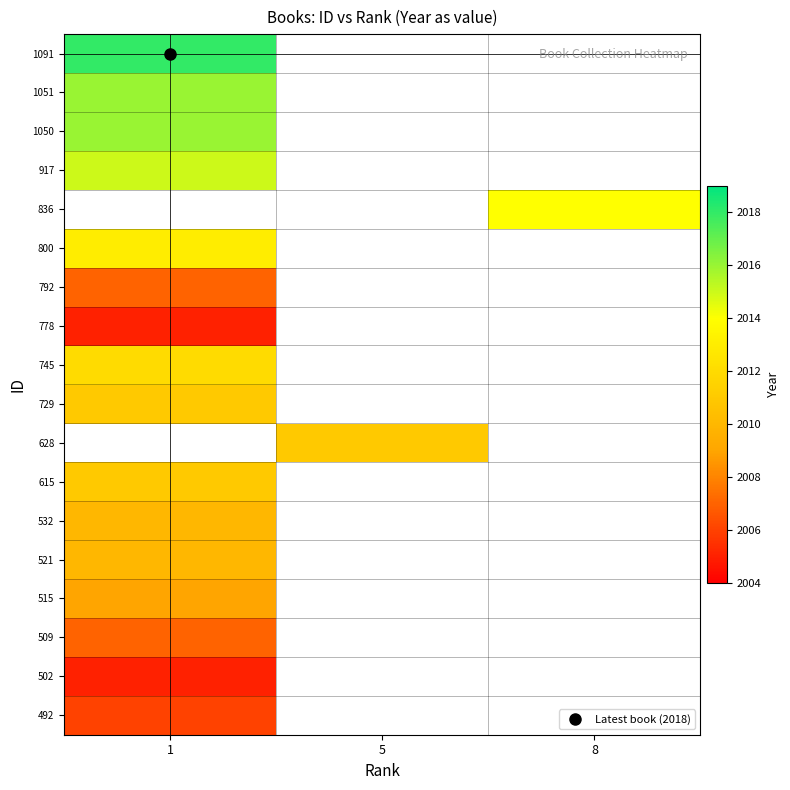

At which category does the chart reach its minimum across all series?

1